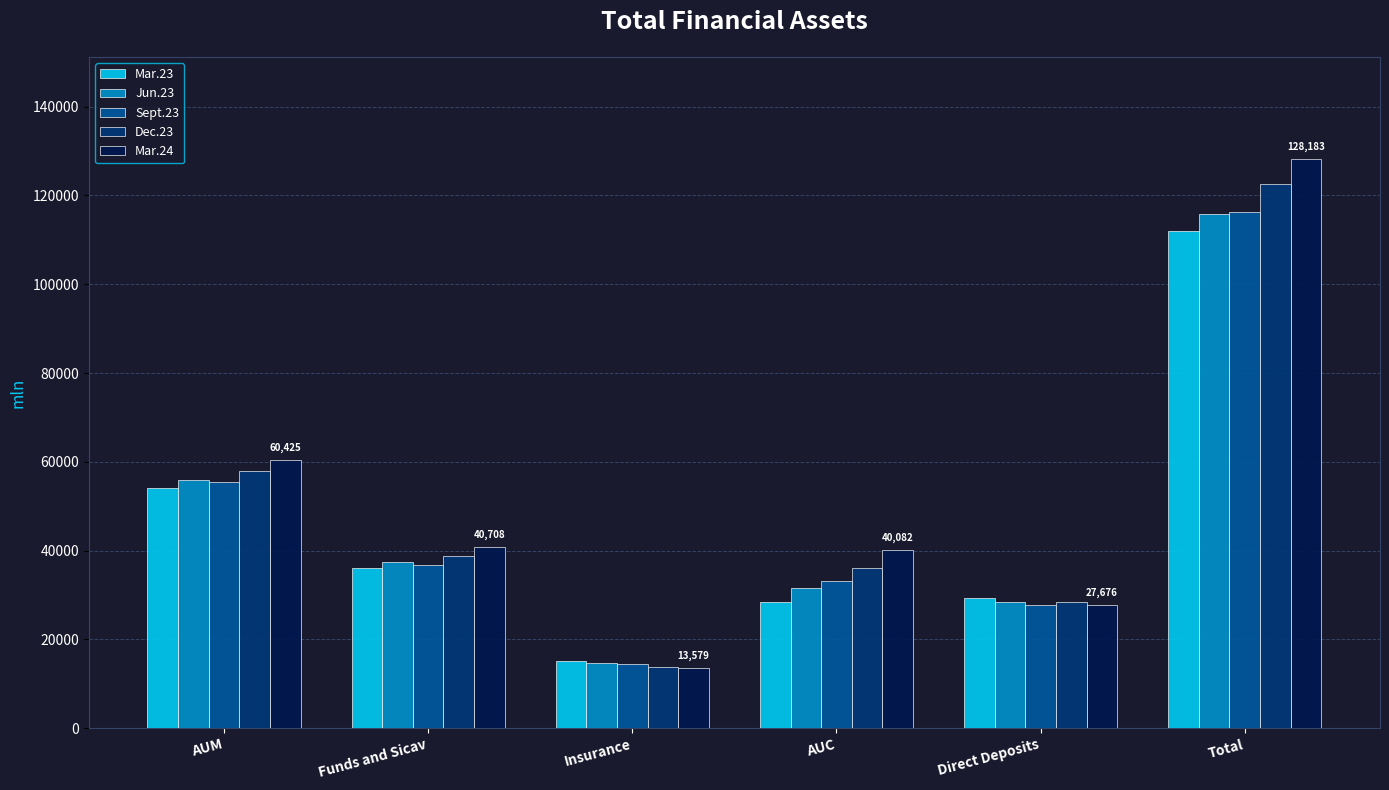

The Dec.23 series shows 36098.5 at AUC. True or false?

True